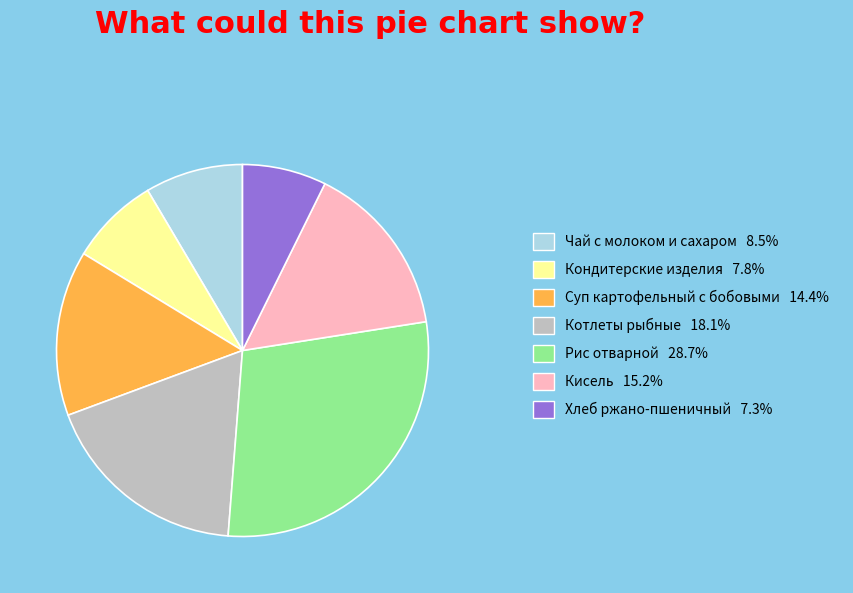

Approximately how many times larger is the value at Чай с молоком и сахаром compared to Хлеб ржано-пшеничный?

1.2